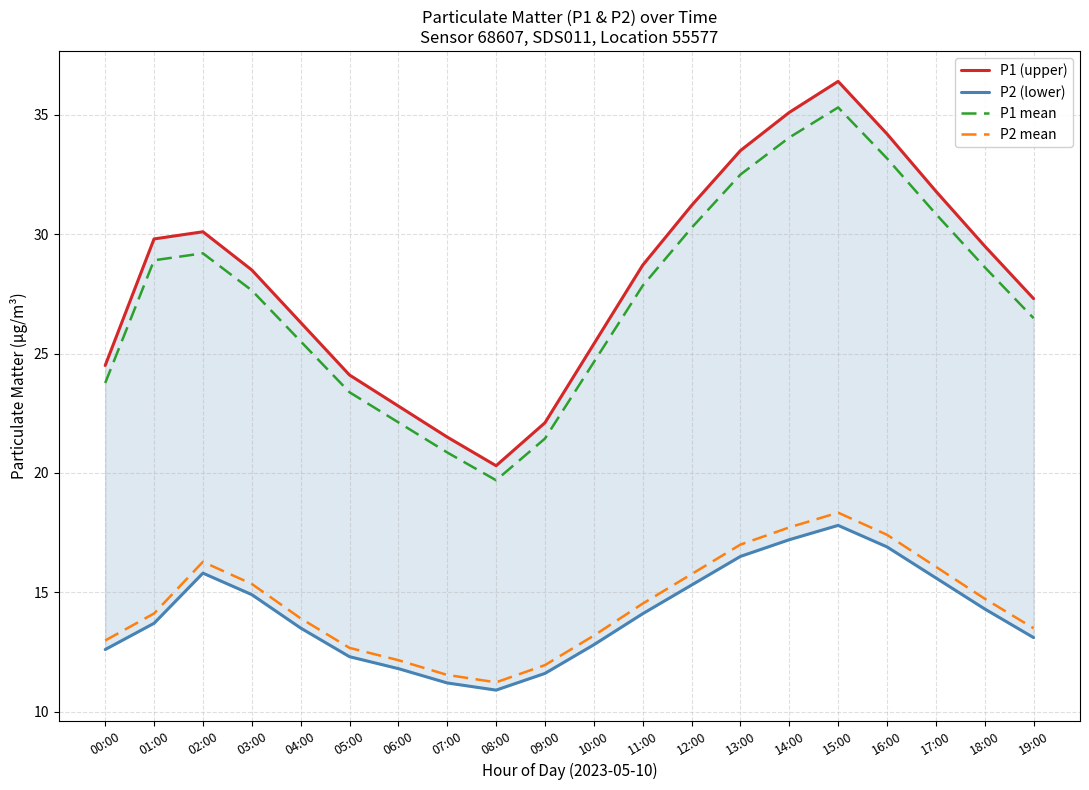

What is the label of the 18th point from the right?

02:00